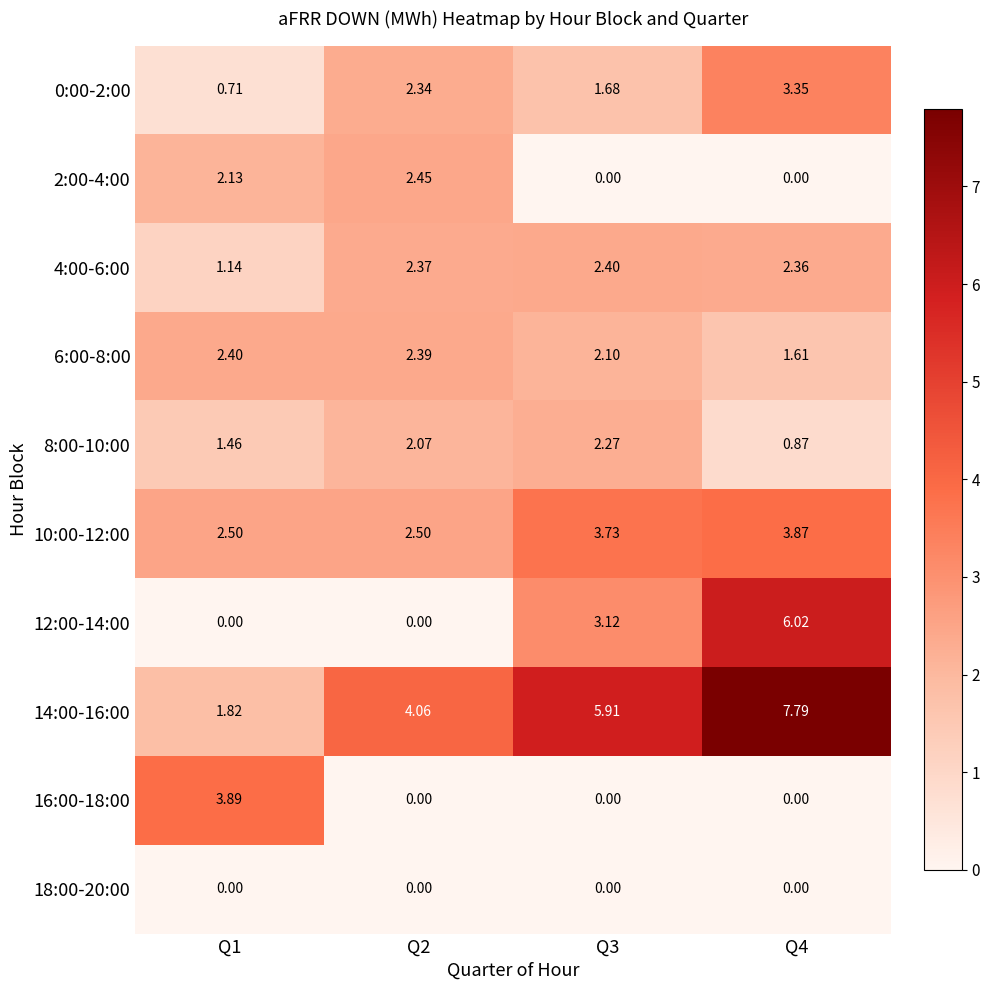

Is the value of 4:00-6:00 at Q4 greater than the value of 10:00-12:00 at Q1?

No